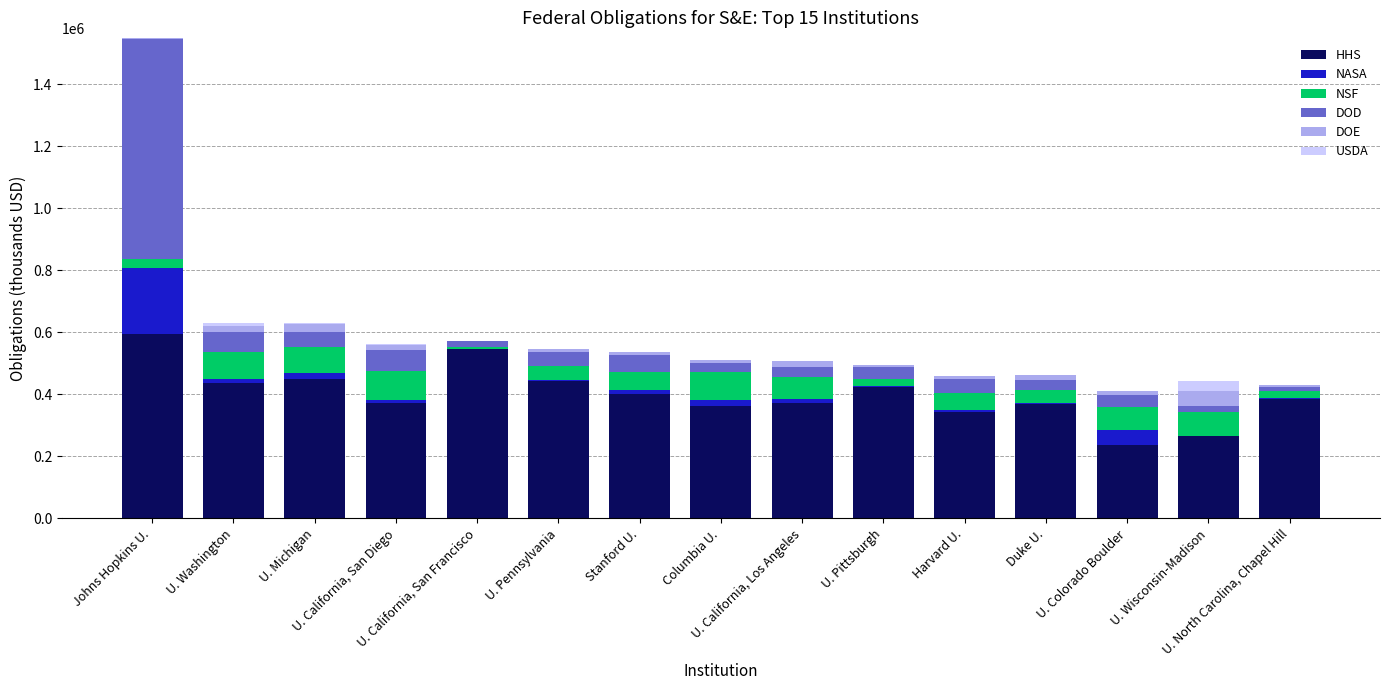

What is the highest value of the HHS series?

593597.0